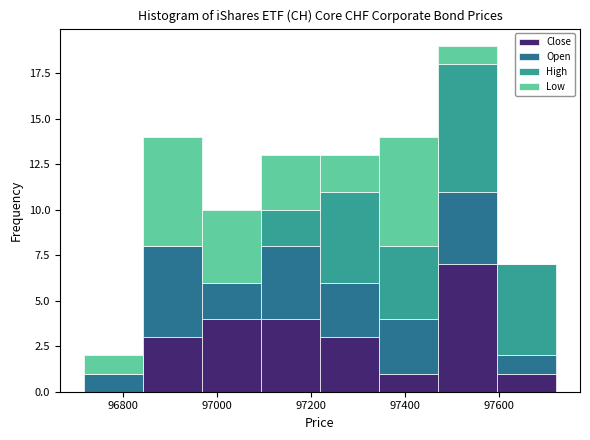

Which range on the x-axis has the tallest stacked bar (by total height)?

97480 to 97600